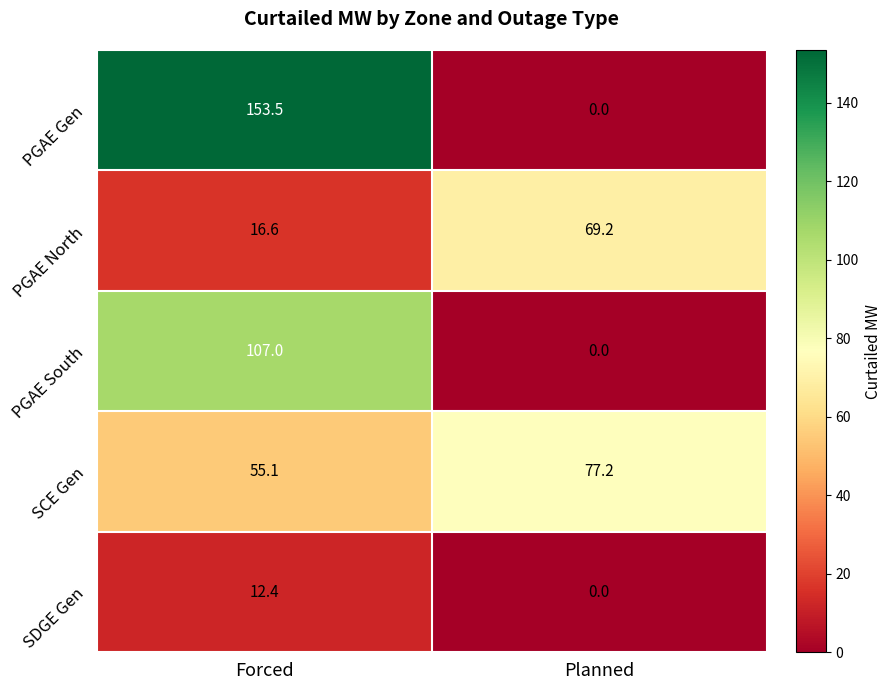

Rank the series by their average value, from highest to lowest.

PGAE Gen, SCE Gen, PGAE South, PGAE North, SDGE Gen